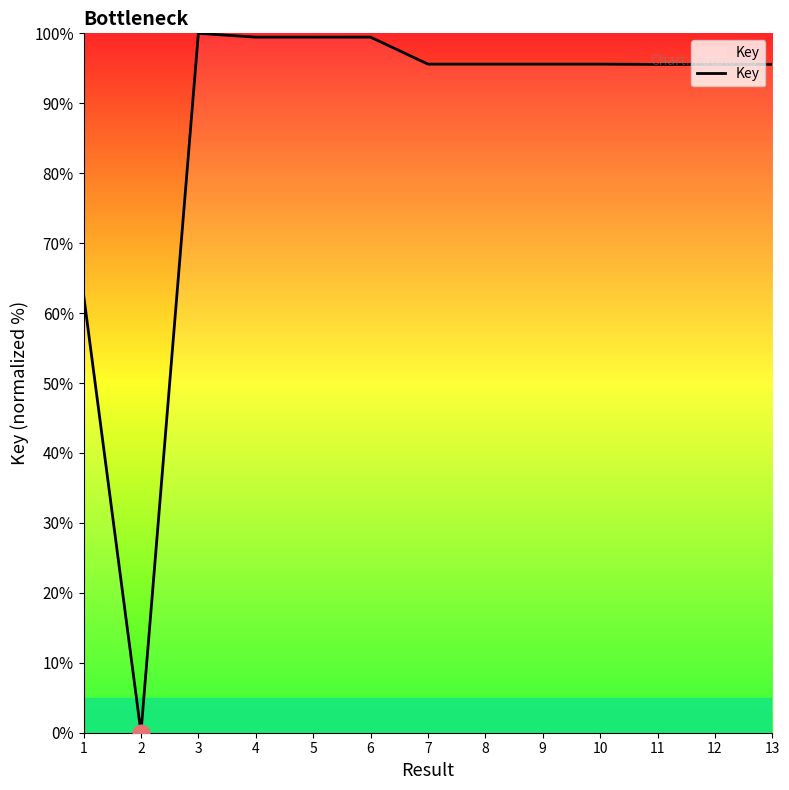

True or false: the data shows 62.6 at 1.

True